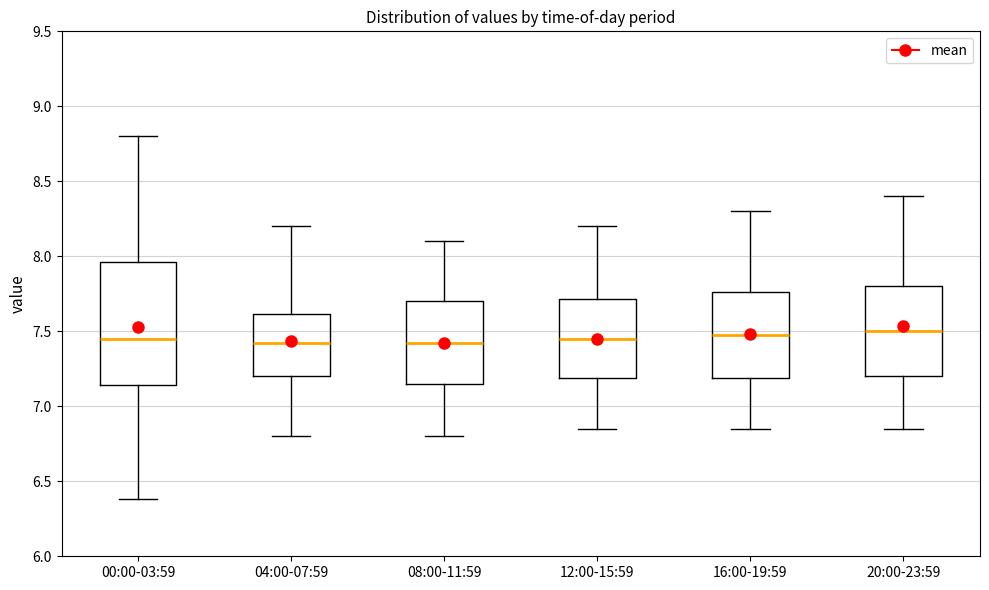

Reading left to right, transcribe this box plot: for each box, give where its median line is, the range the box spans, and where its two whiskers end, as read against the y-axis. The values are not printed on the chart, so give them approximately, as read against the axis.

00:00-03:59: median 7.45, box 7.15 to 7.95, whiskers 6.40 to 8.80
04:00-07:59: median 7.45, box 7.20 to 7.60, whiskers 6.80 to 8.20
08:00-11:59: median 7.45, box 7.15 to 7.70, whiskers 6.80 to 8.10
12:00-15:59: median 7.45, box 7.20 to 7.70, whiskers 6.85 to 8.20
16:00-19:59: median 7.50, box 7.20 to 7.75, whiskers 6.85 to 8.30
20:00-23:59: median 7.50, box 7.20 to 7.80, whiskers 6.85 to 8.40